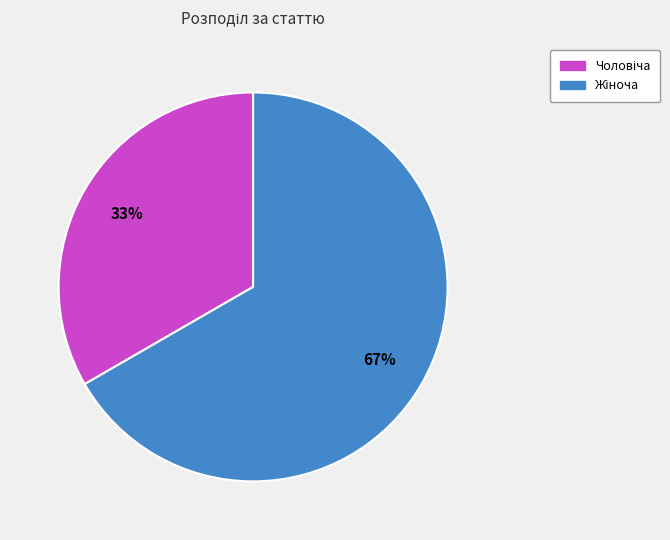

To the nearest percent, what is the average slice percentage?

50%